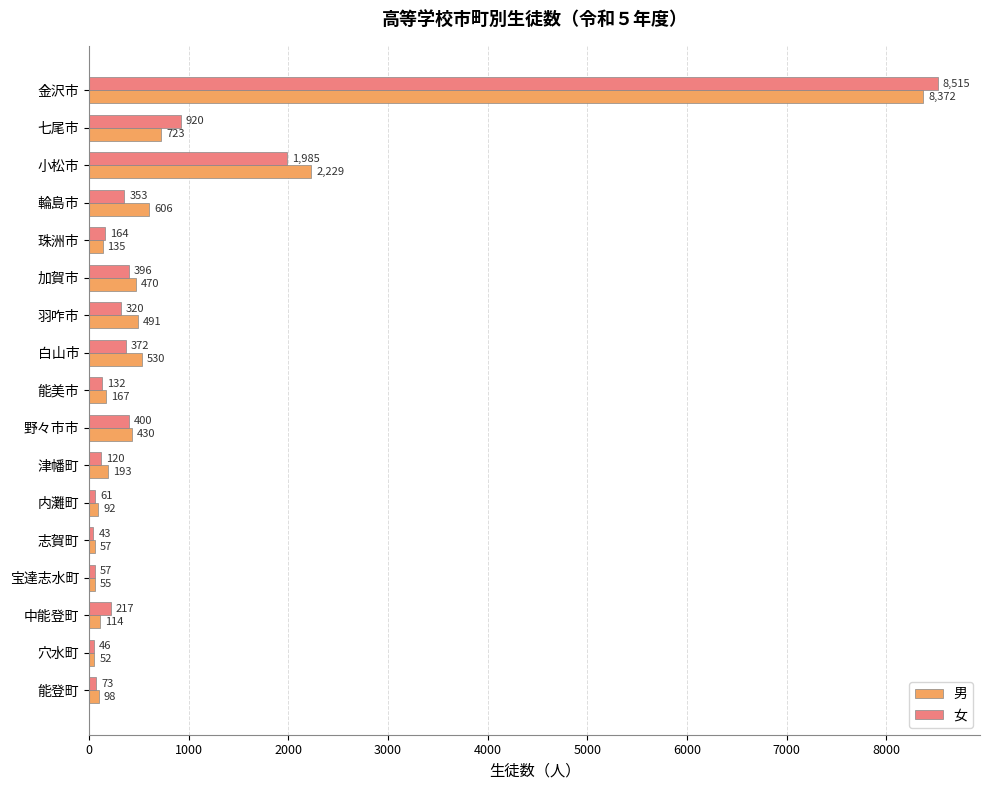

Which category has the highest value in the 男 series?

金沢市